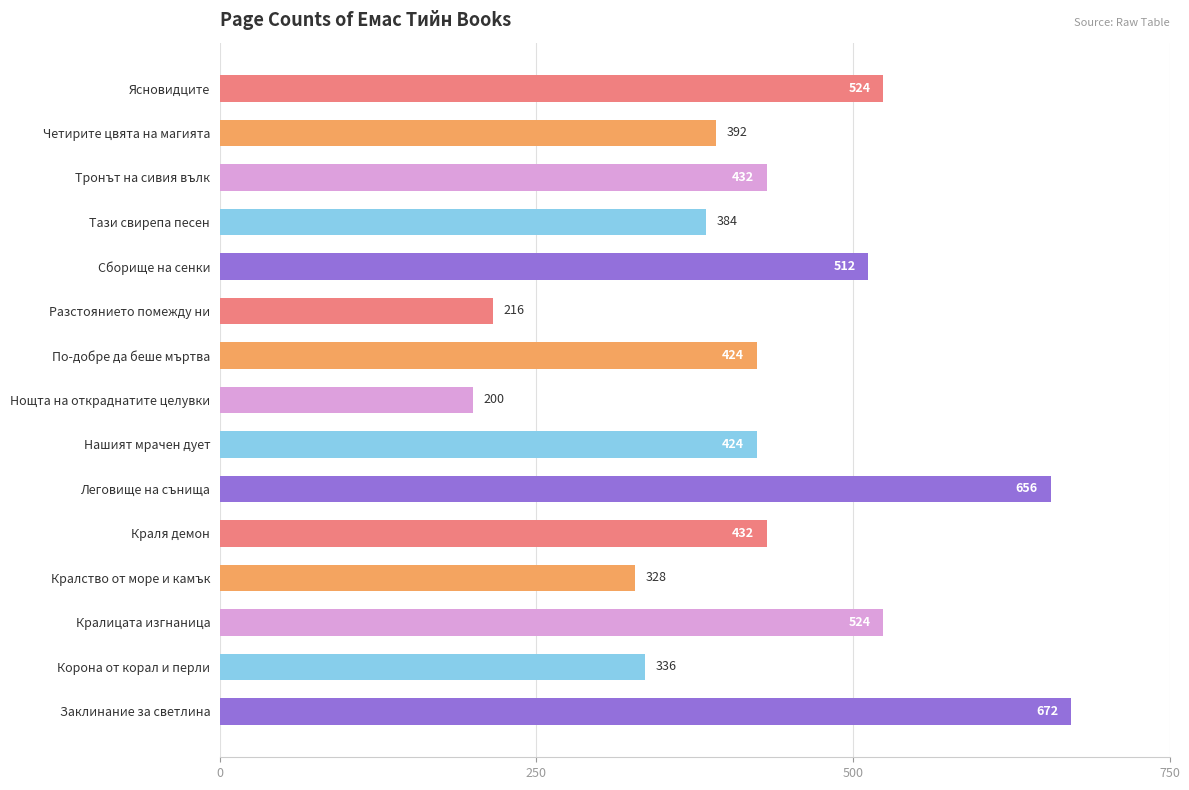

Reading top to bottom, extract all data points from this chart.

Ясновидците=524	Четирите цвята на магията=392	Тронът на сивия вълк=432	Тази свирепа песен=384	Сборище на сенки=512	Разстоянието помежду ни=216	По-добре да беше мъртва=424	Нощта на откраднатите целувки=200	Нашият мрачен дует=424	Леговище на сънища=656	Краля демон=432	Кралство от море и камък=328	Кралицата изгнаница=524	Корона от корал и перли=336	Заклинание за светлина=672